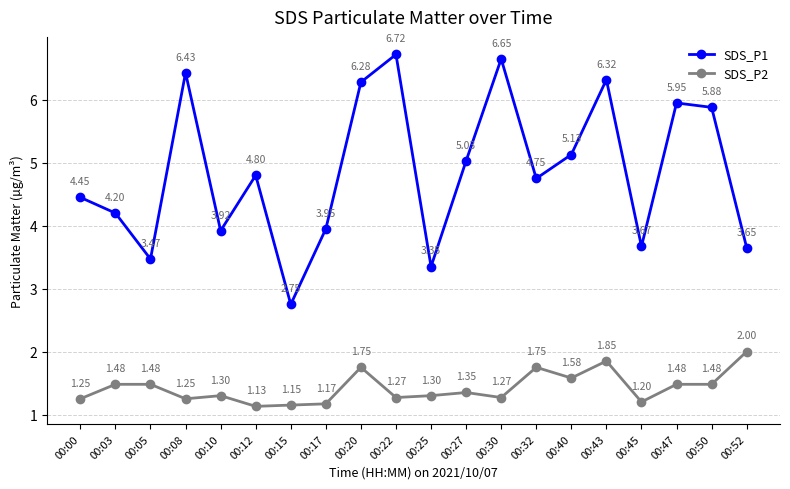

Which series has the largest total across all categories?

SDS_P1